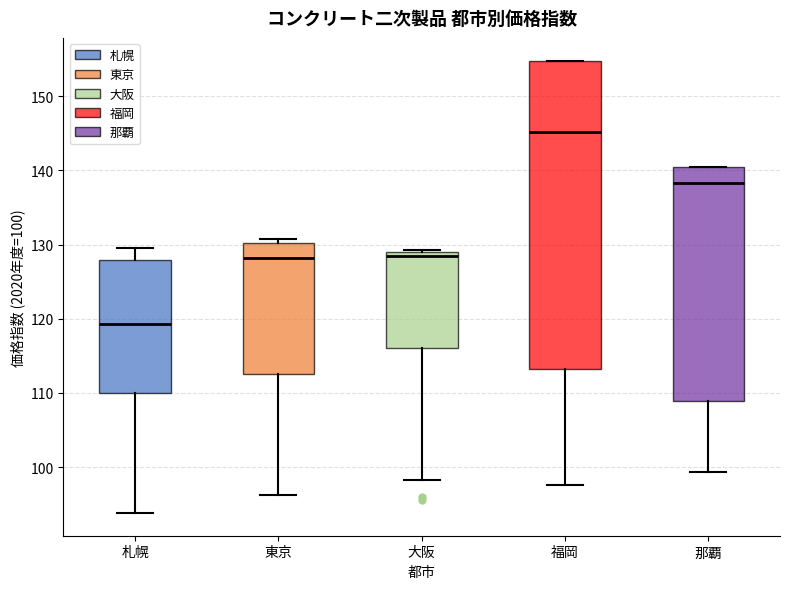

Comparing the boxes themselves (not the whiskers), which one is the tallest?

福岡